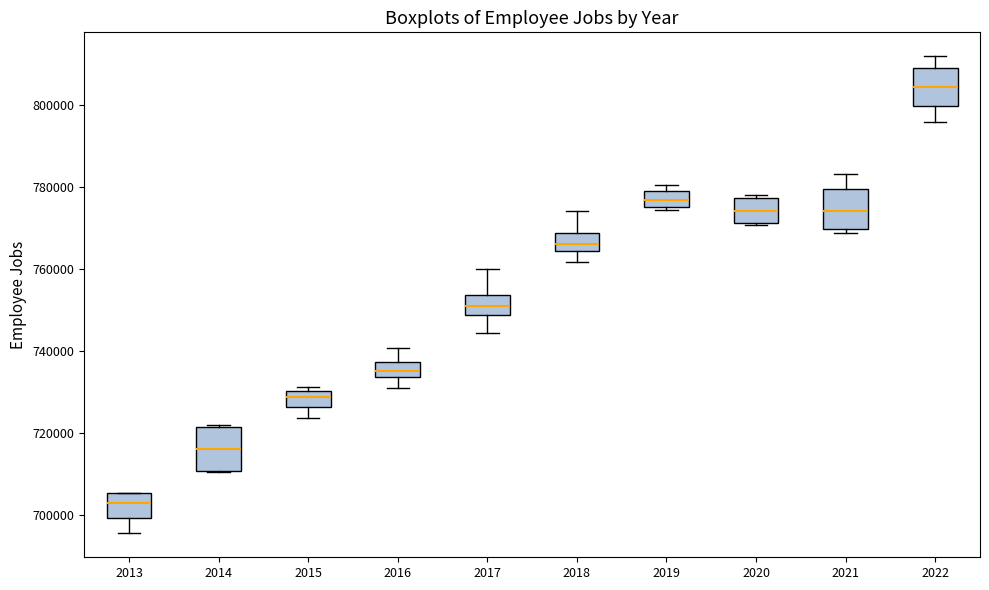

Reading left to right, transcribe this box plot: for each box, give where its median line is, the range the box spans, and where its two whiskers end, as read against the y-axis. The values are not printed on the chart, so give them approximately, as read against the axis.

2013: median 704000, box 700000 to 706000, whiskers 696000 to 706000
2014: median 716000, box 710000 to 722000, whiskers 710000 to 722000
2015: median 728000, box 726000 to 730000, whiskers 724000 to 732000
2016: median 736000, box 734000 to 738000, whiskers 732000 to 740000
2017: median 752000, box 748000 to 754000, whiskers 744000 to 760000
2018: median 766000, box 764000 to 768000, whiskers 762000 to 774000
2019: median 776000 (inside the box), box 776000 to 780000, whiskers 774000 to 780000 (just above the box's upper edge)
2020: median 774000, box 772000 to 778000, whiskers 770000 to 778000 (just above the box's upper edge)
2021: median 774000, box 770000 to 780000, whiskers 768000 to 784000
2022: median 804000, box 800000 to 810000, whiskers 796000 to 812000